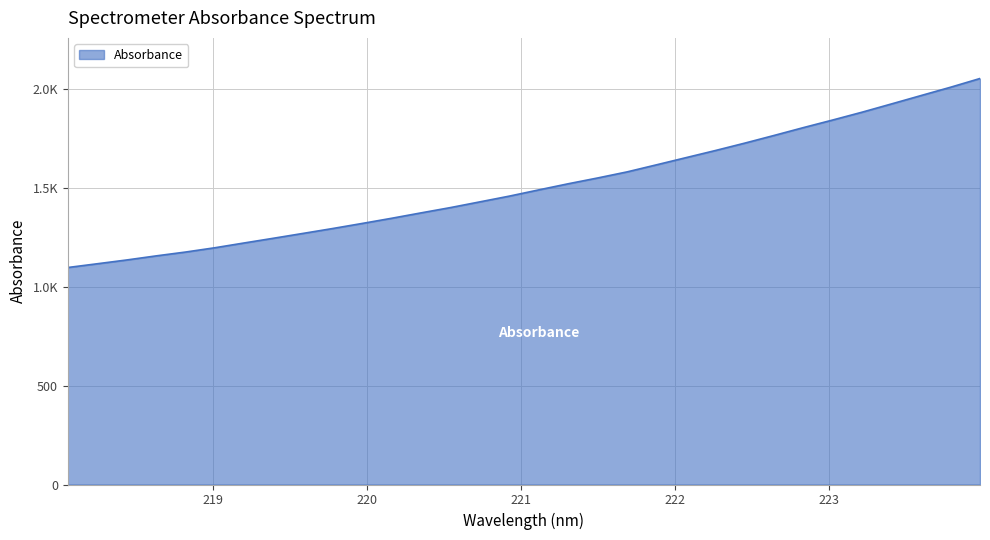

Is this an area chart (filled region under the line)?

Yes